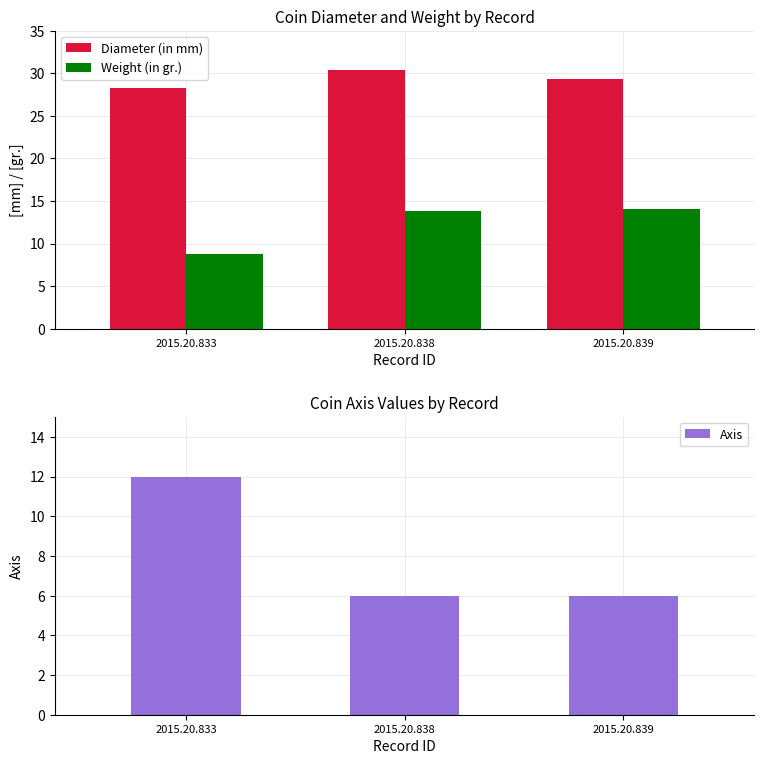

At which category is the sum across all series the highest?

2015.20.838